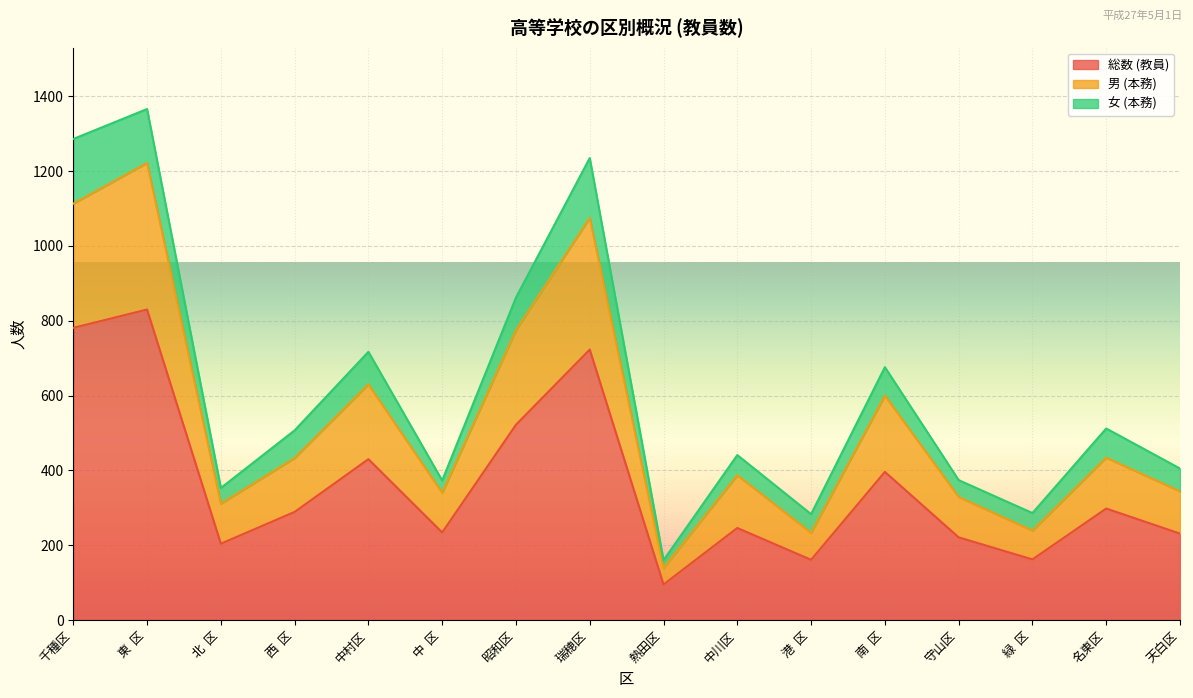

What is the total value across all series at 港  区?

283